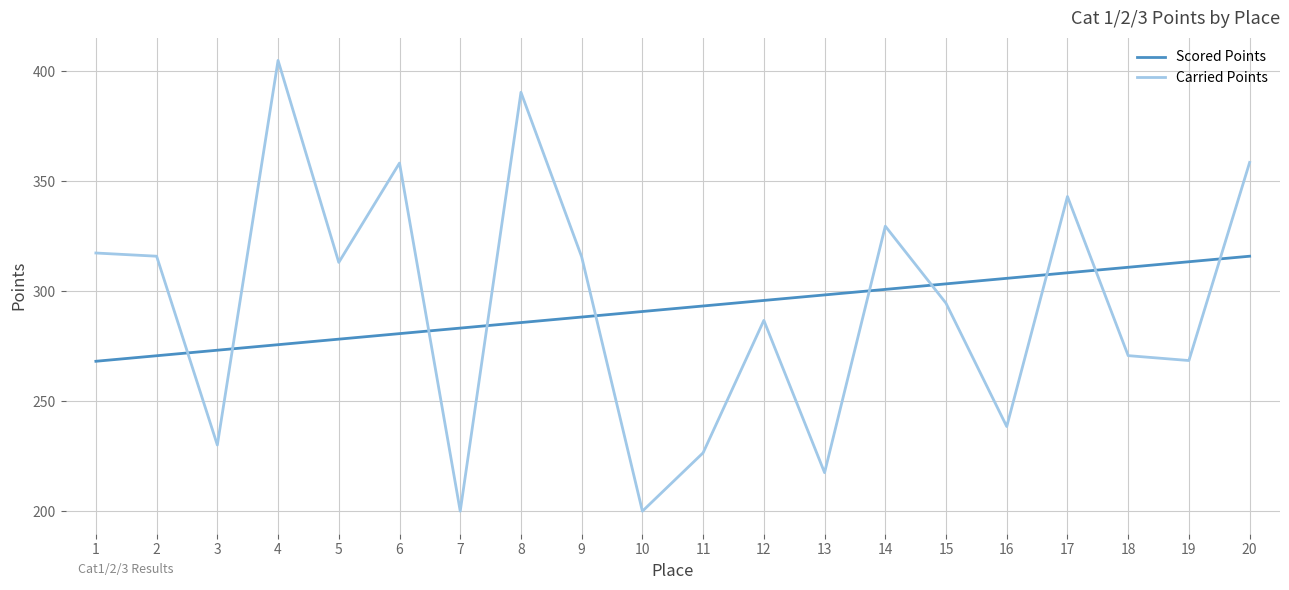

How many times do Scored Points and Carried Points cross each other?

10